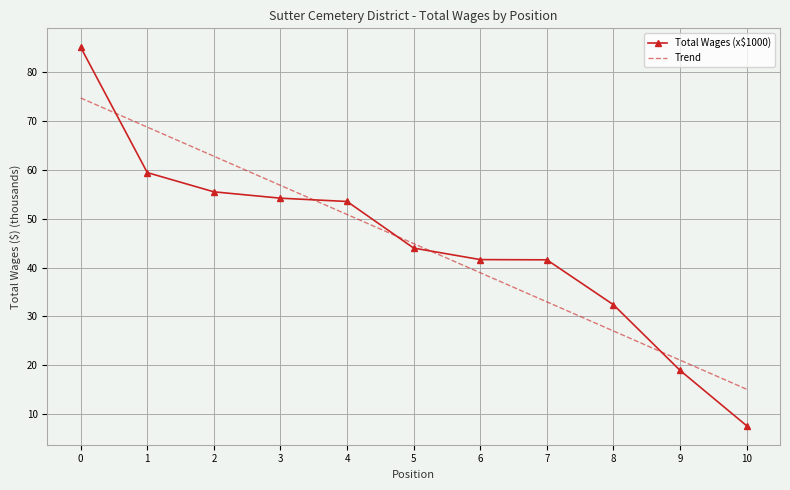

What is the difference between the Total Wages (x$1000) values at 1 and 9?

40.4